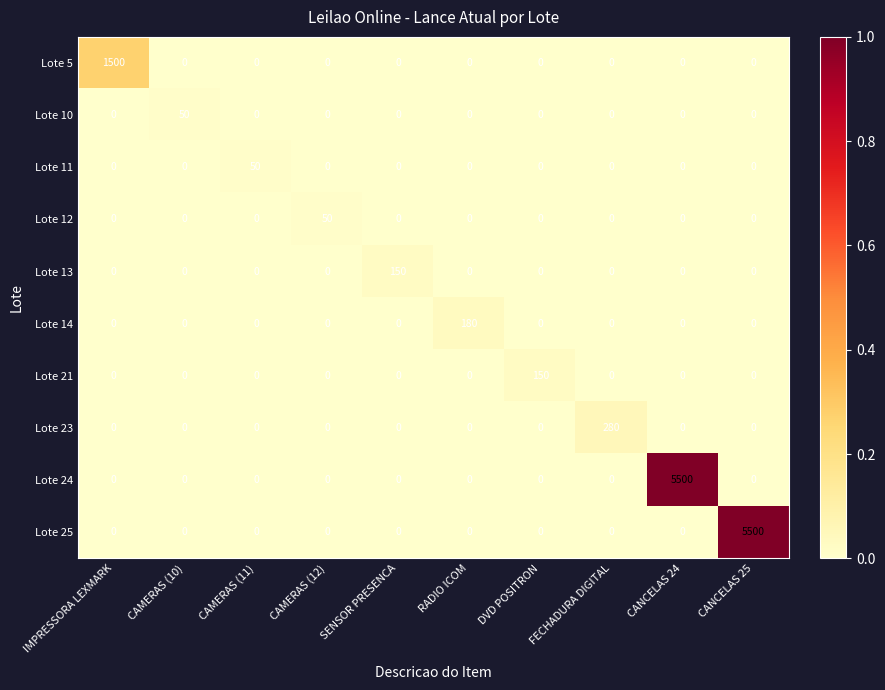

The Lote 24 series shows -2205 at CANCELAS 25. True or false?

False